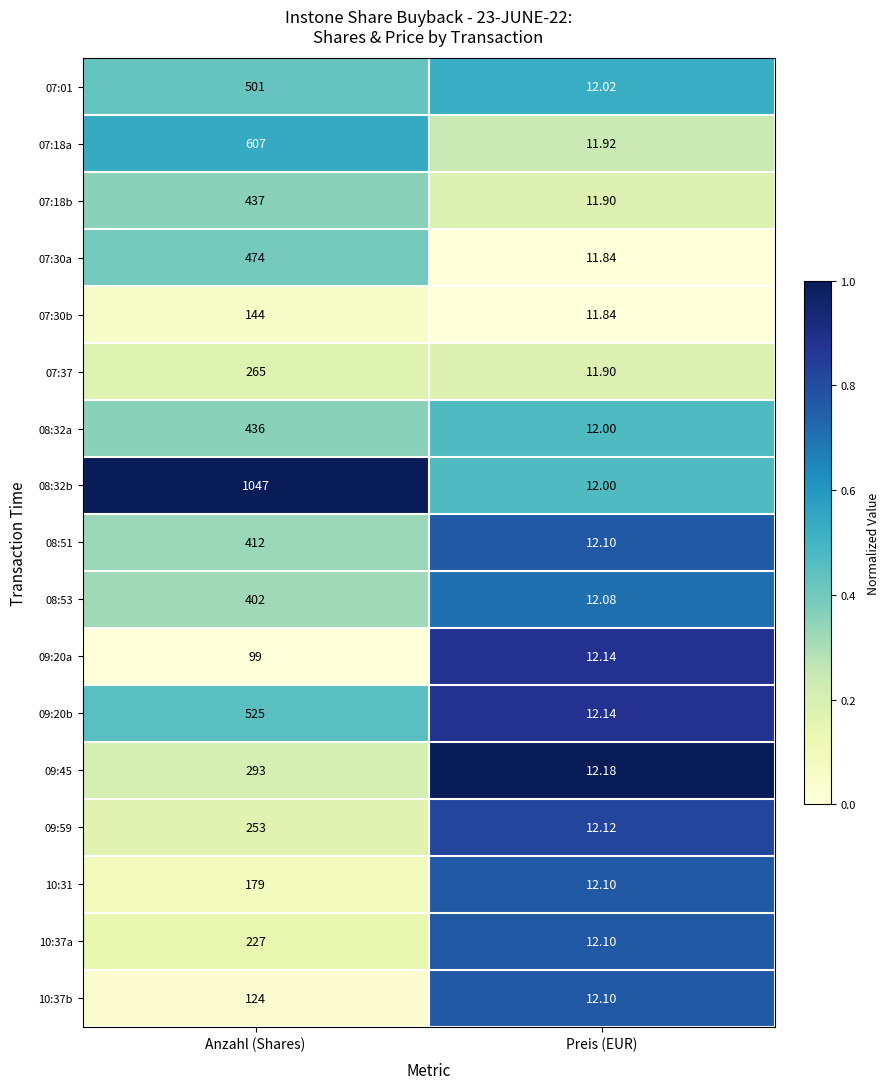

Is the value of 09:20a at Anzahl (Shares) greater than the value of 10:31 at Preis (EUR)?

Yes